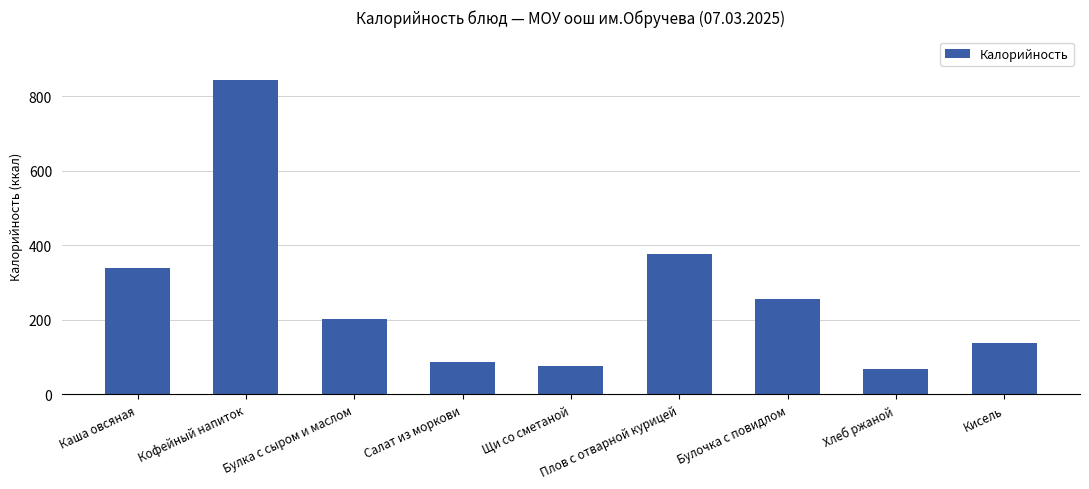

How many series are shown in this chart?

1